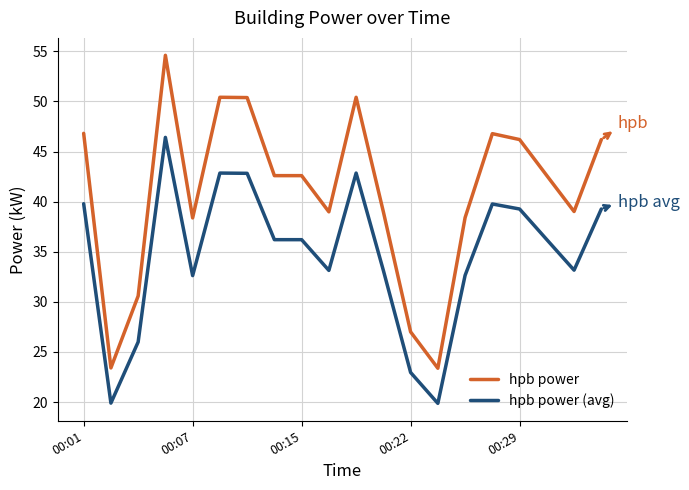

Count the number of data series in this chart.

2